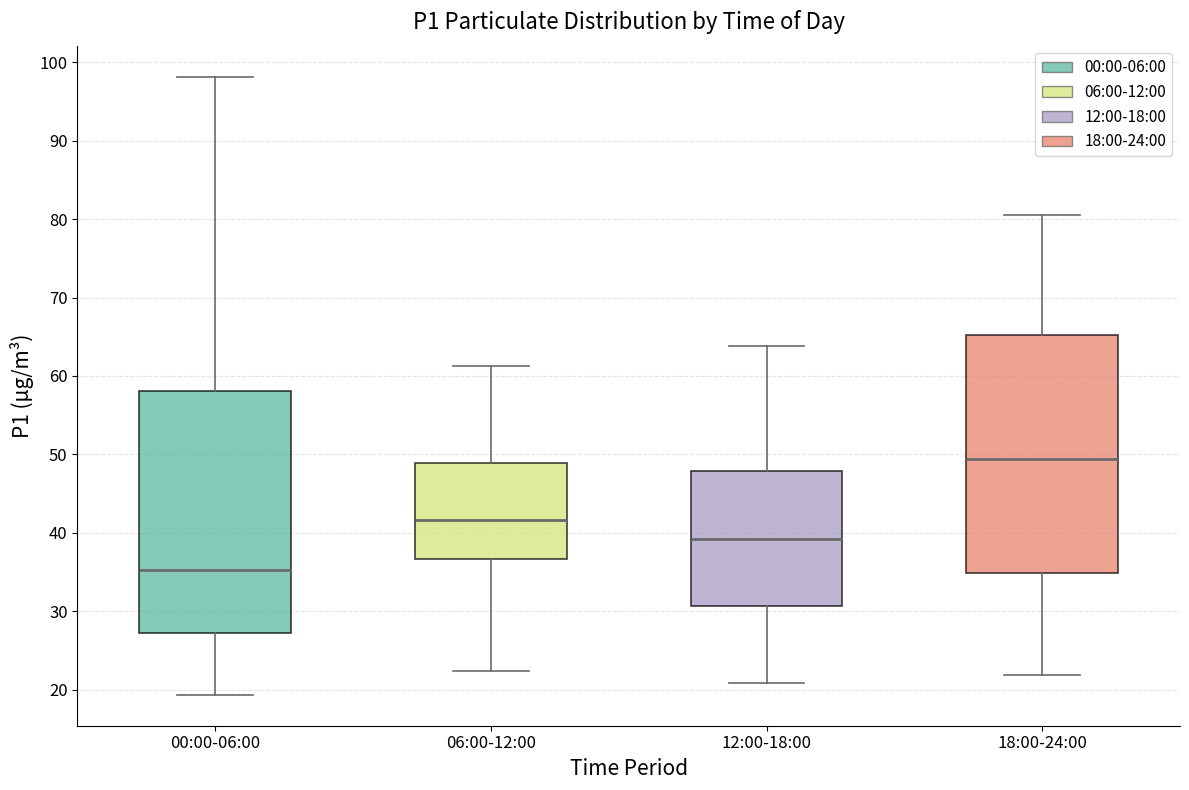

Reading left to right, transcribe this box plot: for each box, give where its median line is, the range the box spans, and where its two whiskers end, as read against the y-axis. The values are not printed on the chart, so give them approximately, as read against the axis.

00:00-06:00: median 35, box 27 to 58, whiskers 19 to 98
06:00-12:00: median 42, box 37 to 49, whiskers 22 to 61
12:00-18:00: median 39, box 31 to 48, whiskers 21 to 64
18:00-24:00: median 49, box 35 to 65, whiskers 22 to 81